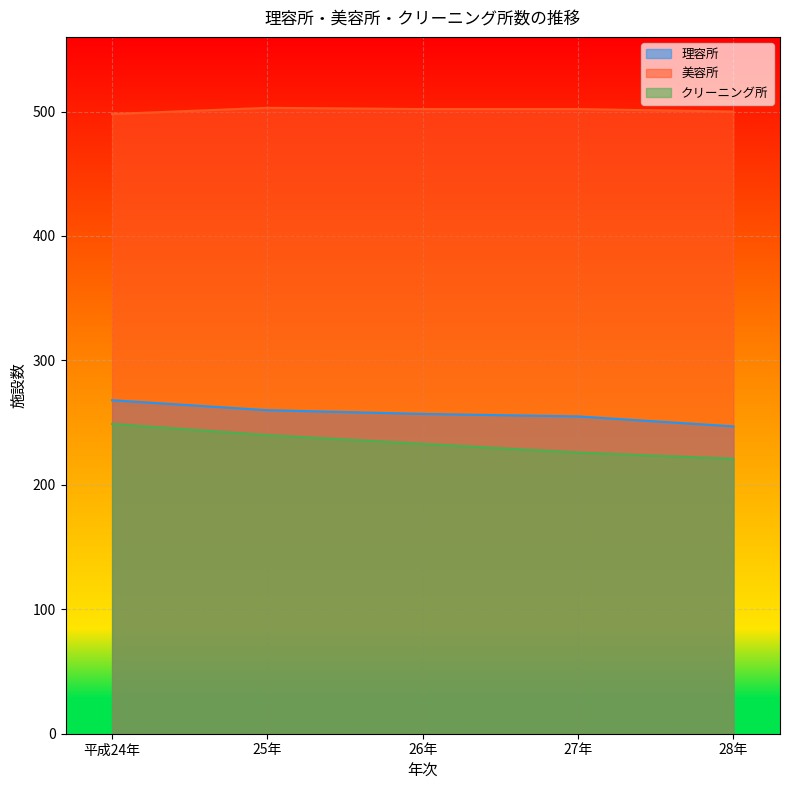

Which has a higher value, 28年 or 平成24年?

平成24年